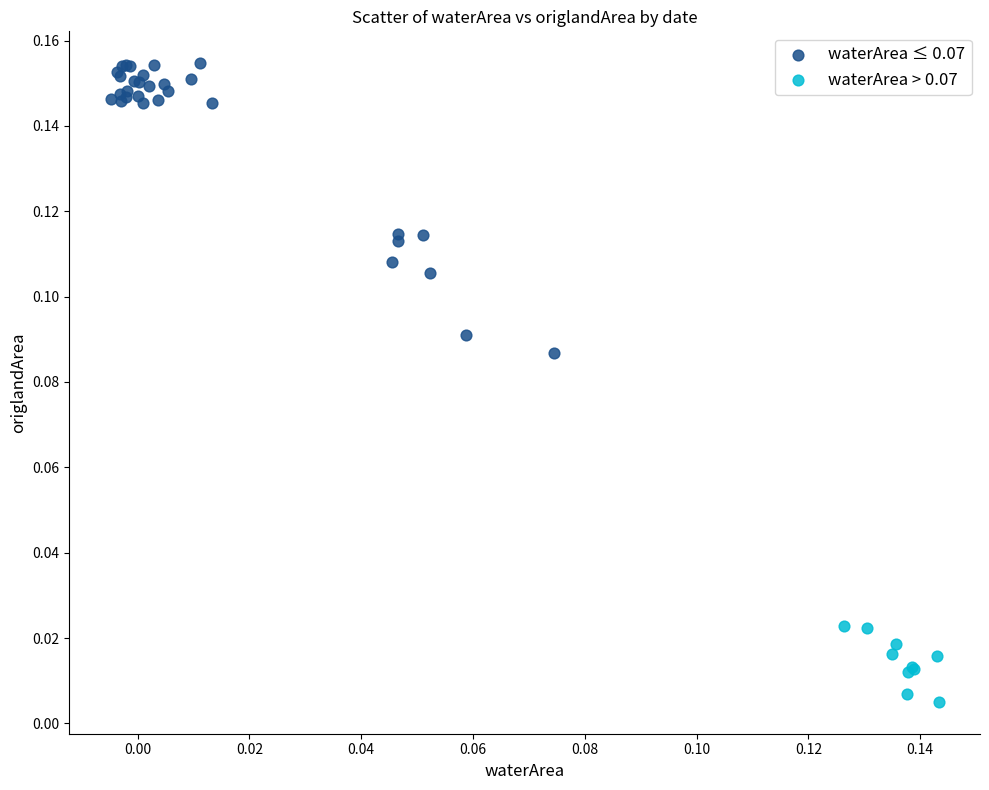

Which series reaches the maximum Y coordinate?

waterArea ≤ 0.07